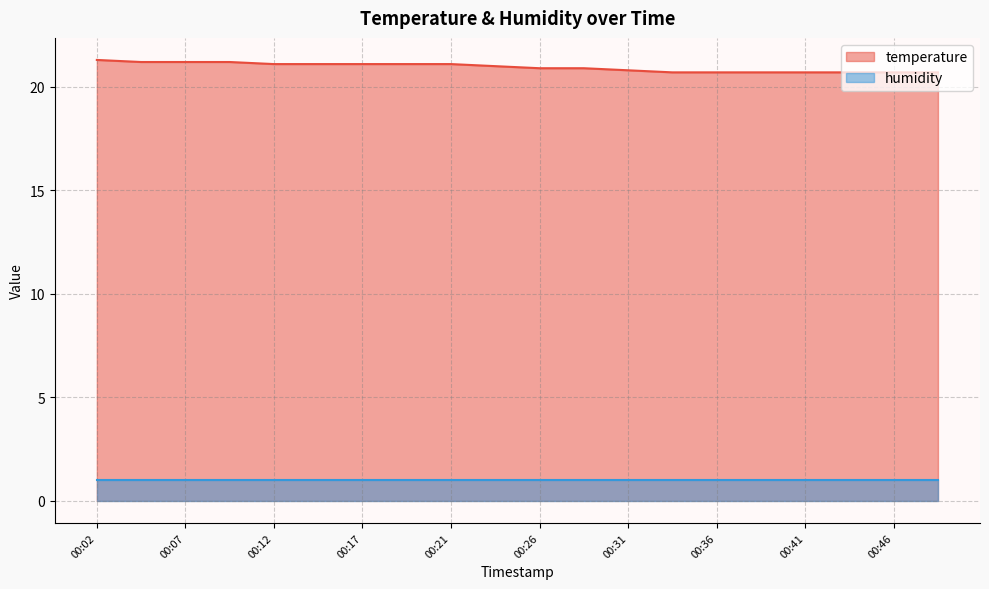

List the labels in order of value, smallest first.

00:34, 00:36, 00:39, 00:41, 00:44, 00:46, 00:49, 00:31, 00:26, 00:29, 00:24, 00:12, 00:14, 00:17, 00:19, 00:21, 00:04, 00:07, 00:09, 00:02